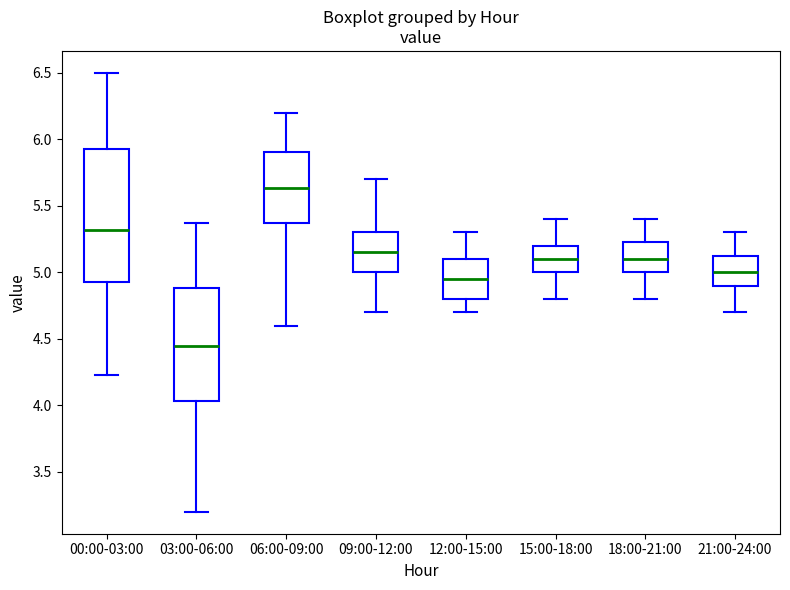

Reading left to right, transcribe this box plot: for each box, give where its median line is, the range the box spans, and where its two whiskers end, as read against the y-axis. The values are not printed on the chart, so give them approximately, as read against the axis.

00:00-03:00: median 5.30, box 4.95 to 5.95, whiskers 4.25 to 6.50
03:00-06:00: median 4.45, box 4.05 to 4.90, whiskers 3.20 to 5.35
06:00-09:00: median 5.65, box 5.40 to 5.90, whiskers 4.60 to 6.20
09:00-12:00: median 5.15, box 5.00 to 5.30, whiskers 4.70 to 5.70
12:00-15:00: median 4.95, box 4.80 to 5.10, whiskers 4.70 to 5.30
15:00-18:00: median 5.10, box 5.00 to 5.20, whiskers 4.80 to 5.40
18:00-21:00: median 5.10, box 5.00 to 5.25, whiskers 4.80 to 5.40
21:00-24:00: median 5.00, box 4.90 to 5.15, whiskers 4.70 to 5.30